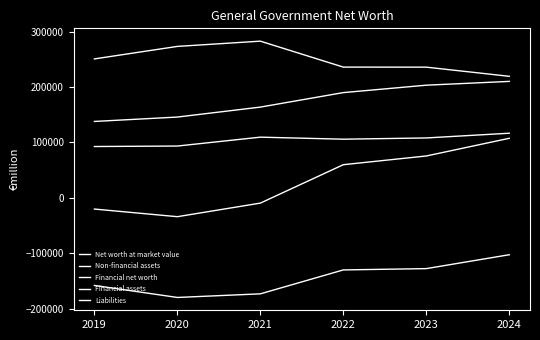

Rank the series at 2023 from highest to lowest value.

Liabilities, Non-financial assets, Financial assets, Net worth at market value, Financial net worth